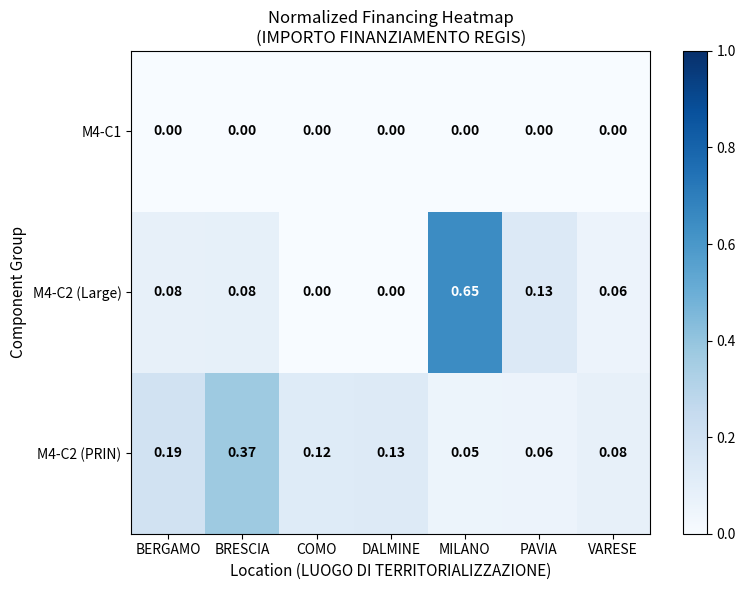

Which category has the highest value across all series?

MILANO